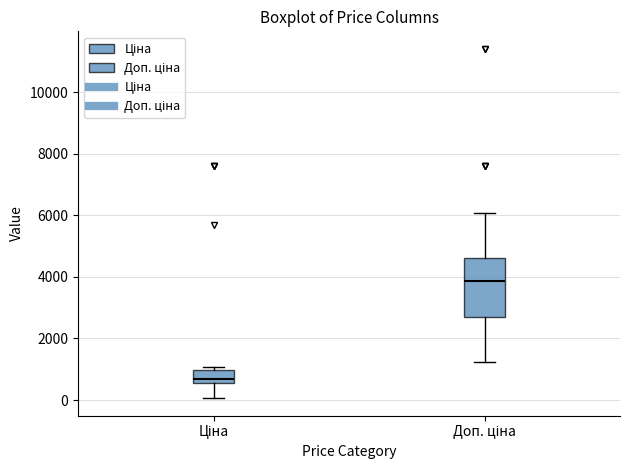

Reading left to right, transcribe this box plot: for each box, give where its median line is, the range the box spans, and where its two whiskers end, as read against the y-axis. The values are not printed on the chart, so give them approximately, as read against the axis.

Ціна: median 600 (inside the box), box 600 to 1000, whiskers 0 to 1000 (just above the box's upper edge)
Доп. ціна: median 3800, box 2600 to 4600, whiskers 1200 to 6000